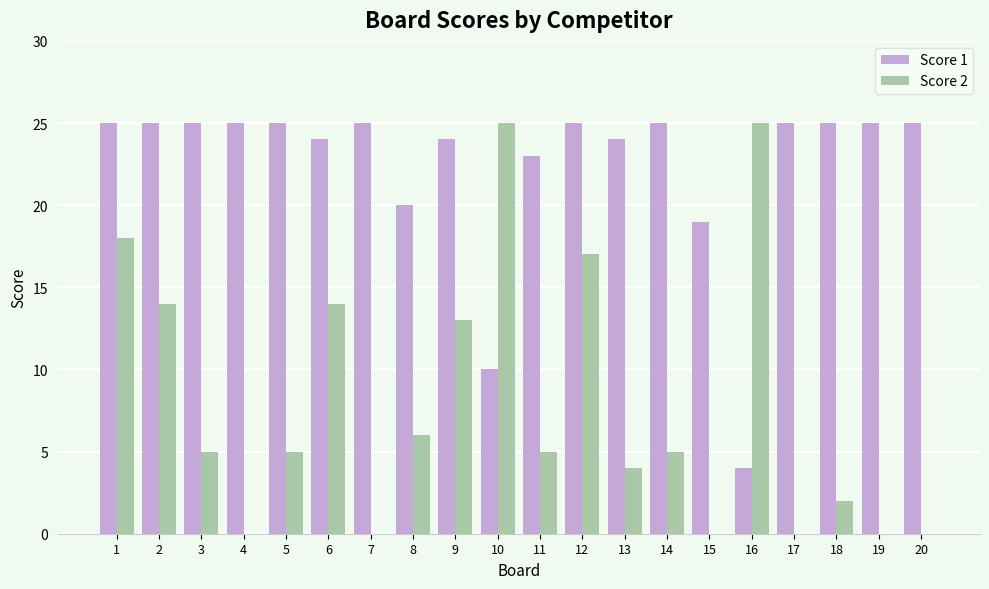

Is it true that Score 1 equals 6 at 15?

False